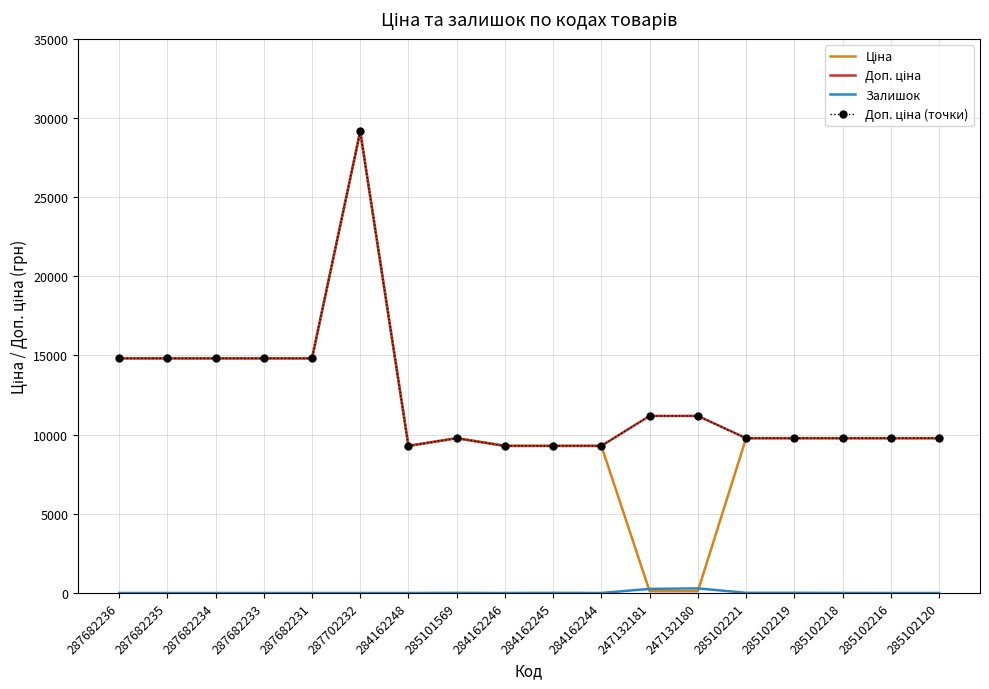

Reading left to right, list all the values displayed in this chart.

Ціна: 14817.6	14817.6	14817.6	14817.6	14817.6	29152.3	9290.5	9775.5	9290.5	9290.5	9290.5	111.8	111.8	9775.5	9775.5	9775.5	9775.5	9775.5
Доп. ціна: 14817.6	14817.6	14817.6	14817.6	14817.6	29152.3	9290.5	9775.5	9290.5	9290.5	9290.5	11182.0	11182.0	9775.5	9775.5	9775.5	9775.5	9775.5
Залишок: 0.0	0.0	0.0	0.0	0.0	0.0	0.0	7.0	0.0	8.0	0.0	260.0	290.0	11.0	11.0	3.0	0.0	0.0
Доп. ціна (точки): 14817.6	14817.6	14817.6	14817.6	14817.6	29152.3	9290.5	9775.5	9290.5	9290.5	9290.5	11182.0	11182.0	9775.5	9775.5	9775.5	9775.5	9775.5